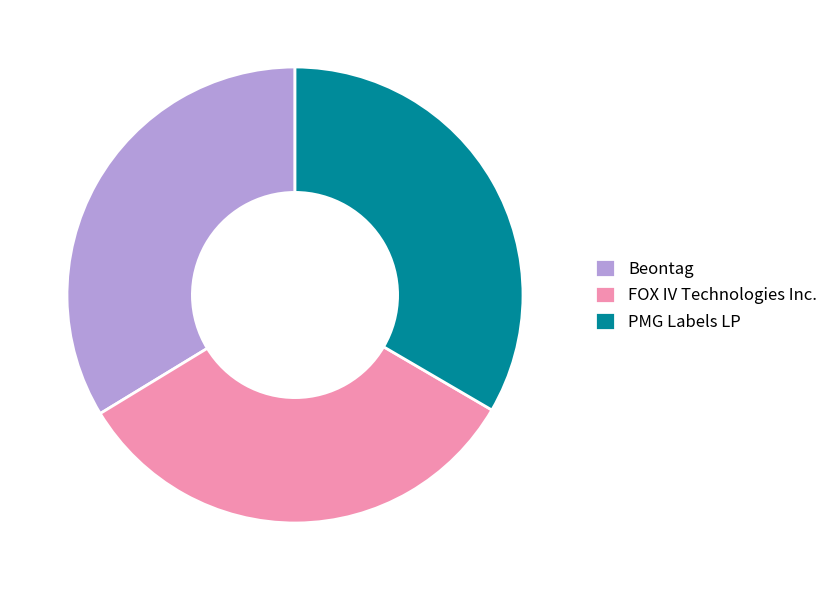

Between PMG Labels LP and FOX IV Technologies Inc., which is larger?

PMG Labels LP